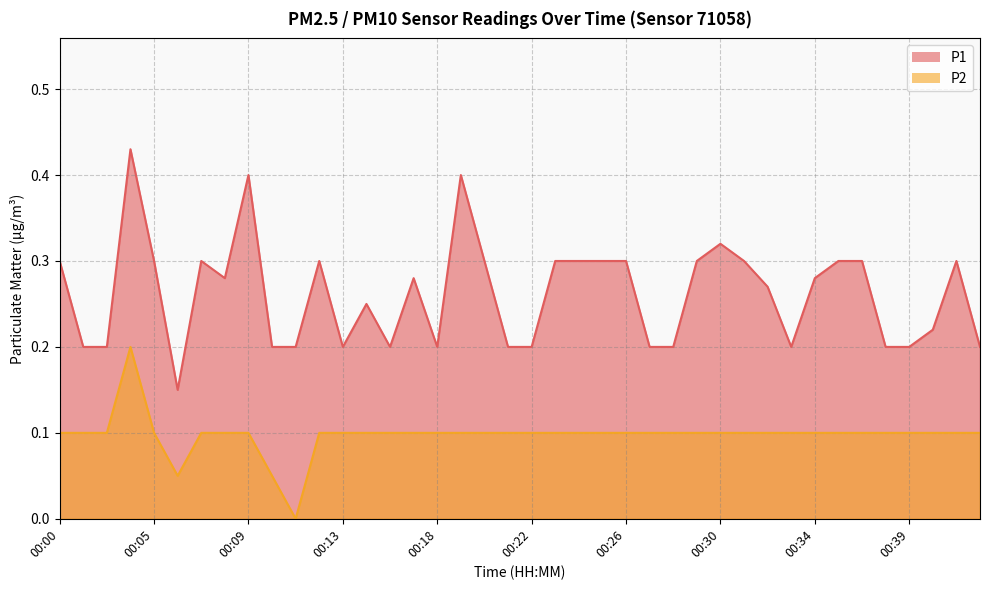

Which series has the largest total across all categories?

P1